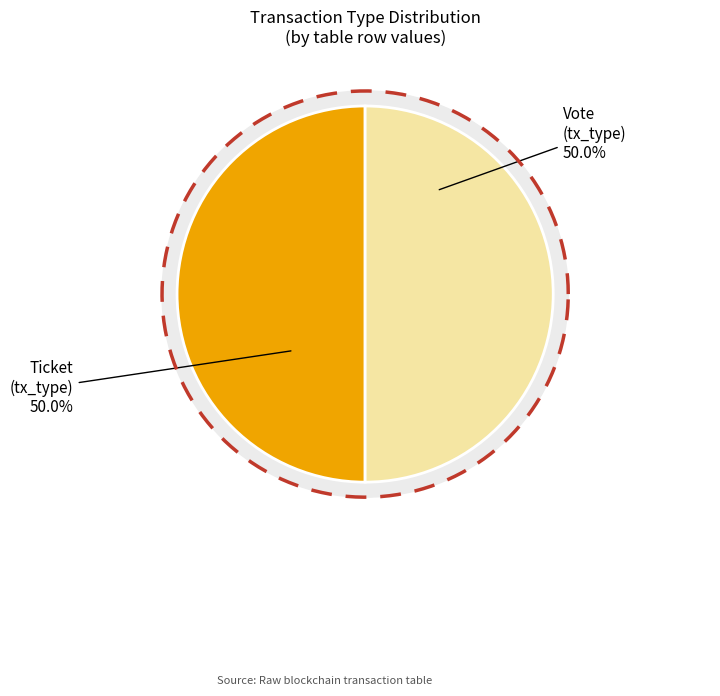

Combined, what portion of the pie is Ticket (io_index=0) and Vote (io_index=1)?

100.0%